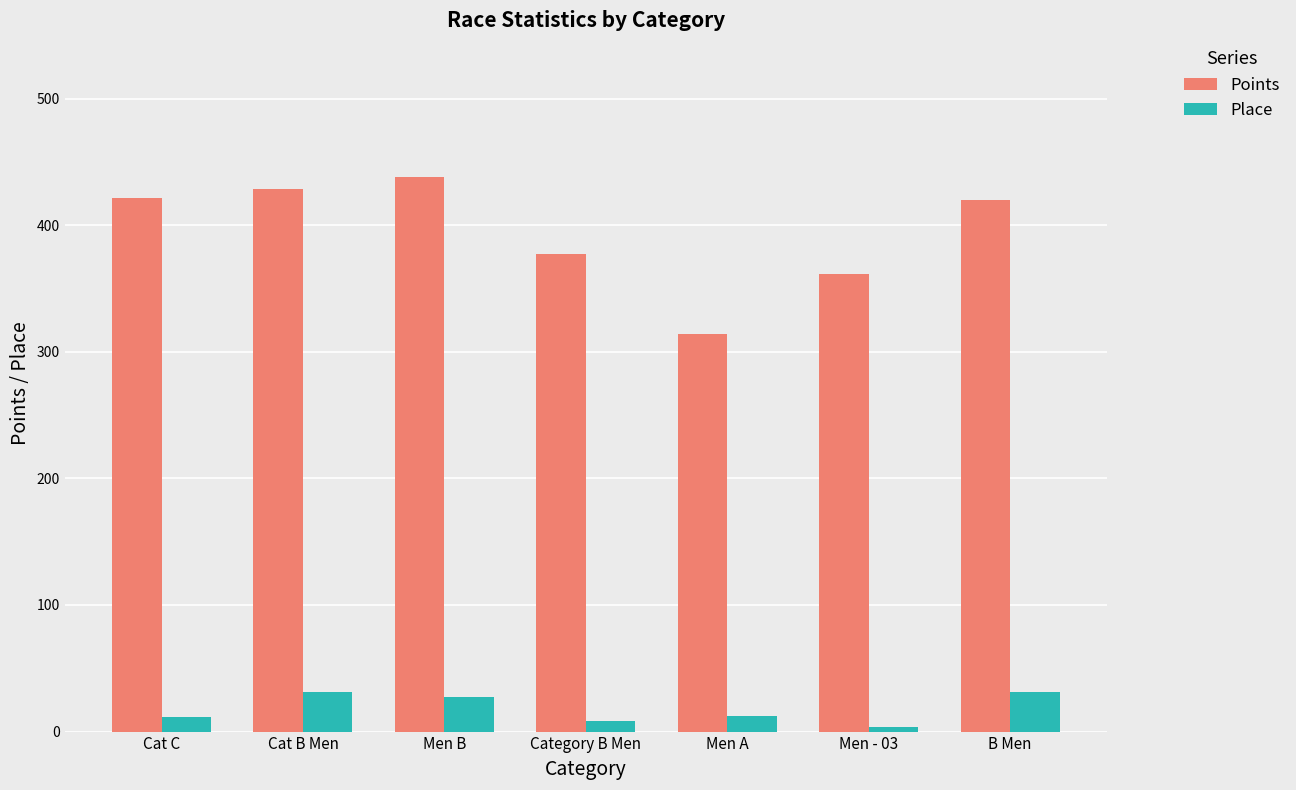

What is the average value of the Points series?

394.4